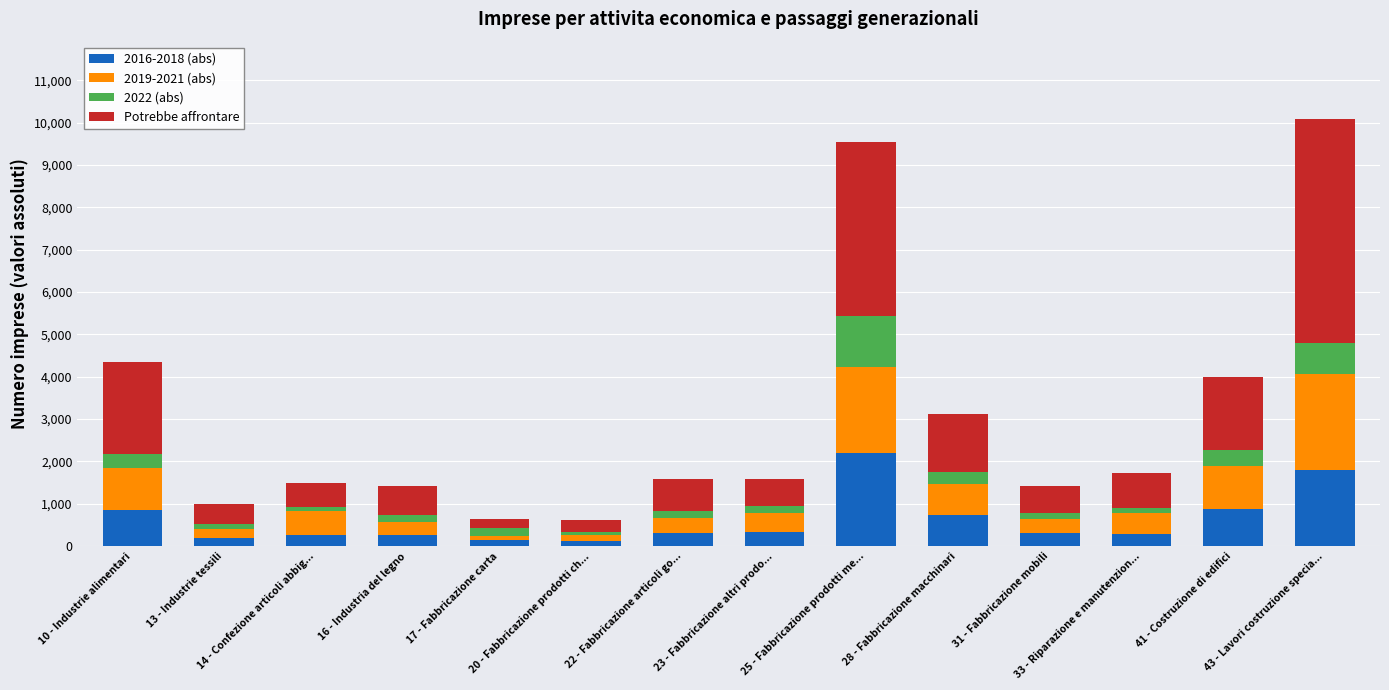

What are all the series names shown in the legend?

2016-2018 (abs), 2019-2021 (abs), 2022 (abs), Potrebbe affrontare